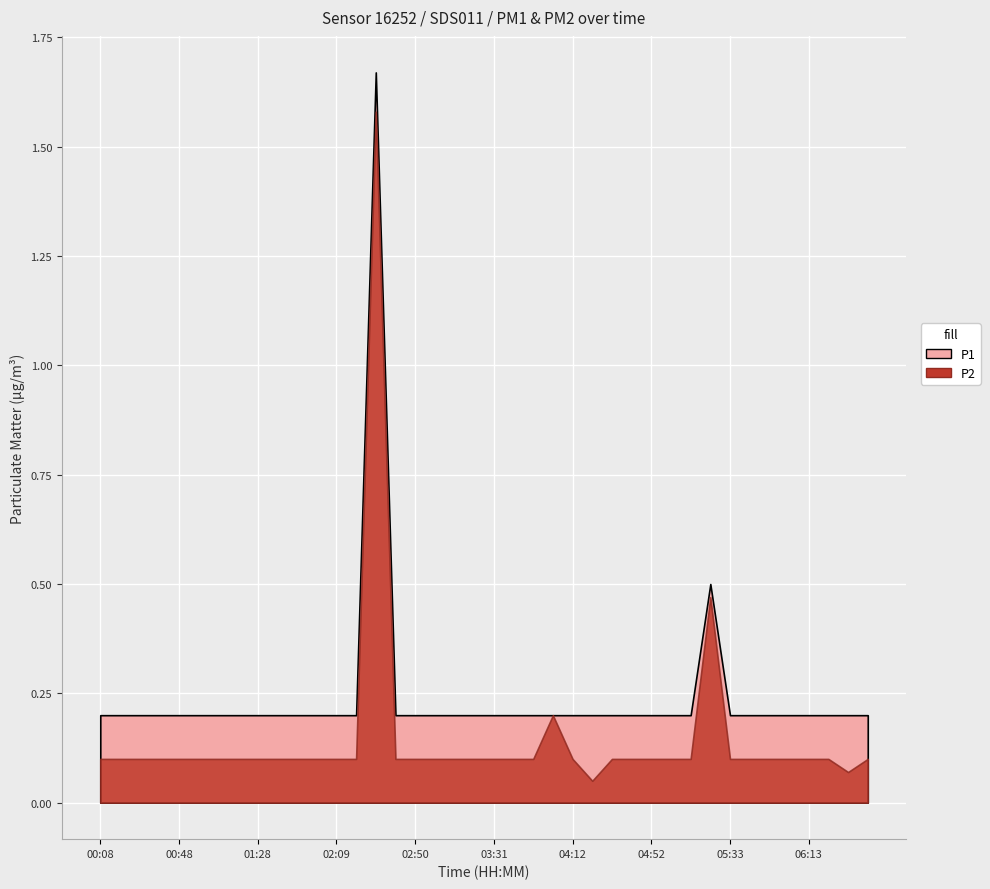

The value of P2 at 04:12 is 0.1. True or false?

True